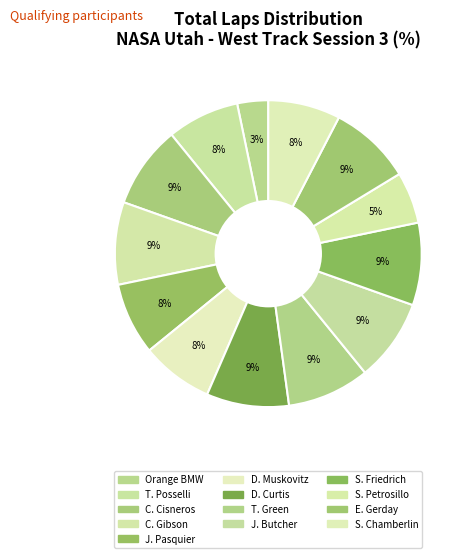

How many slices are in this pie chart?

13